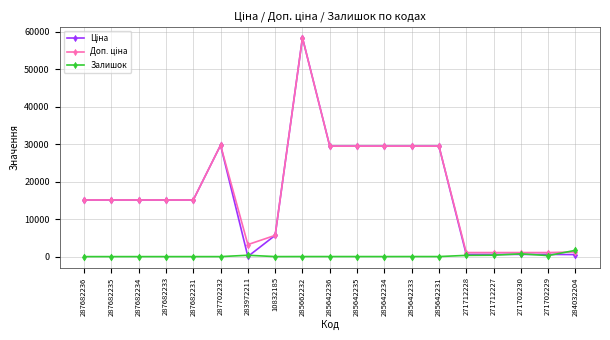

What is the difference between the highest and lowest values at 287682235?

15120.0